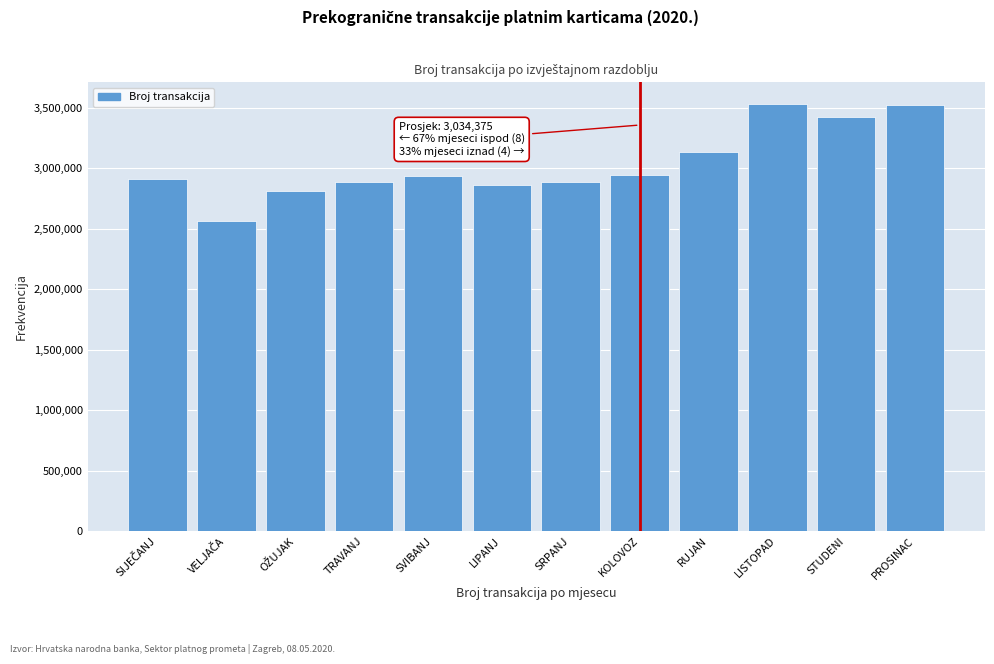

True or false: the data shows 3519880 at PROSINAC.

True